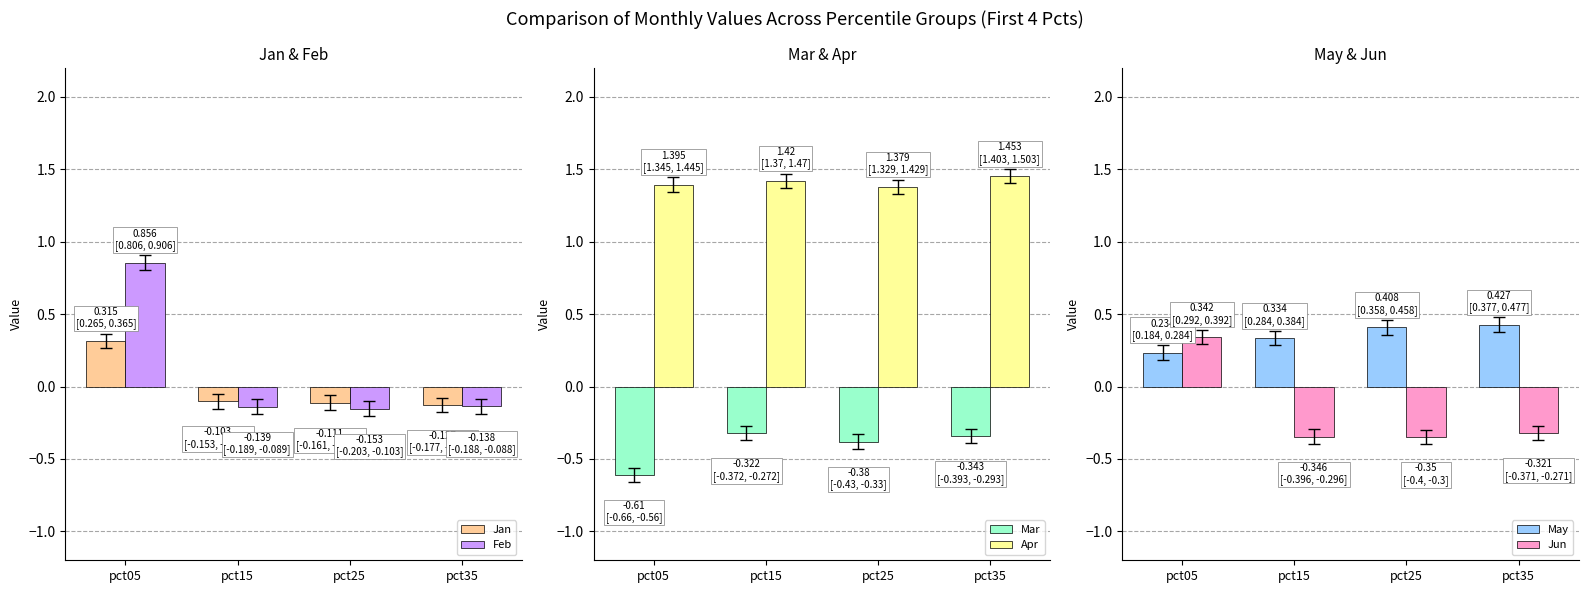

Which series has the widest spread of values?

Feb